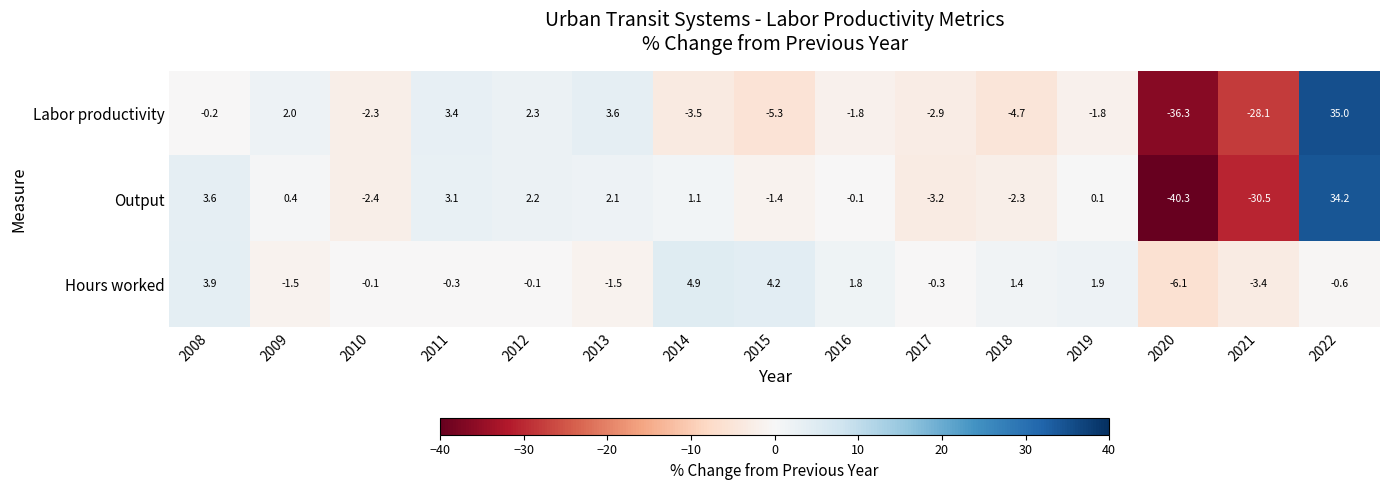

What is the difference between the highest and lowest values at 2018?

6.1